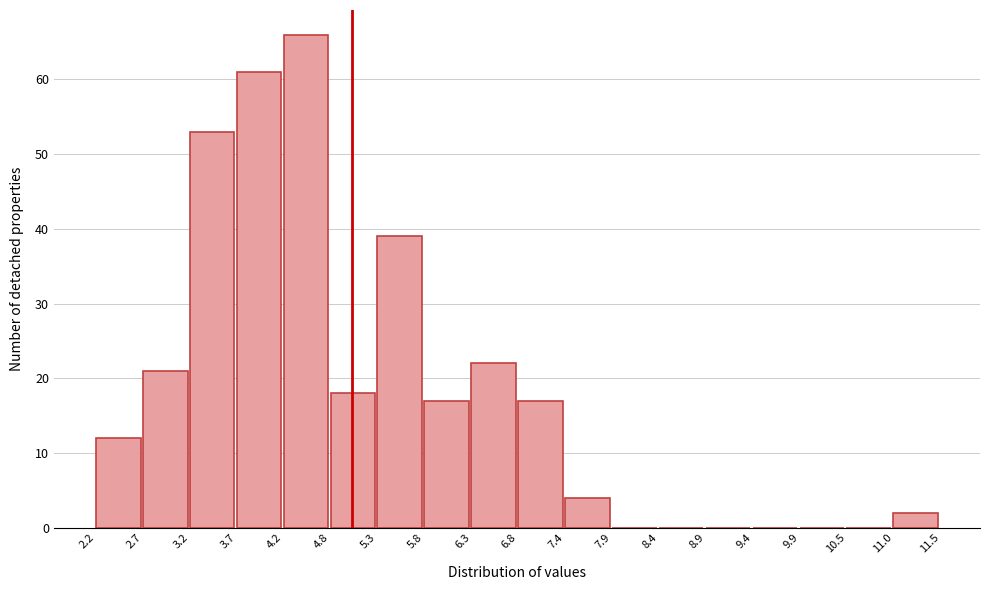

Reading left to right, transcribe this chart: for each bar, give the range it covers on the x-axis and its height. The values are not printed on the chart, so give them approximately, as read against the axis.

2.2 to 2.7: 12
2.7 to 3.2: 21
3.2 to 3.7: 53
3.7 to 4.2: 61
4.2 to 4.8: 66
4.8 to 5.3: 18
5.3 to 5.8: 39
5.8 to 6.3: 17
6.3 to 6.8: 22
6.8 to 7.4: 17
7.4 to 7.9: 4
7.9 to 8.4: 0
8.4 to 8.9: 0
8.9 to 9.4: 0
9.4 to 9.9: 0
9.9 to 10.5: 0
10.5 to 11.0: 0
11.0 to 11.5: 2